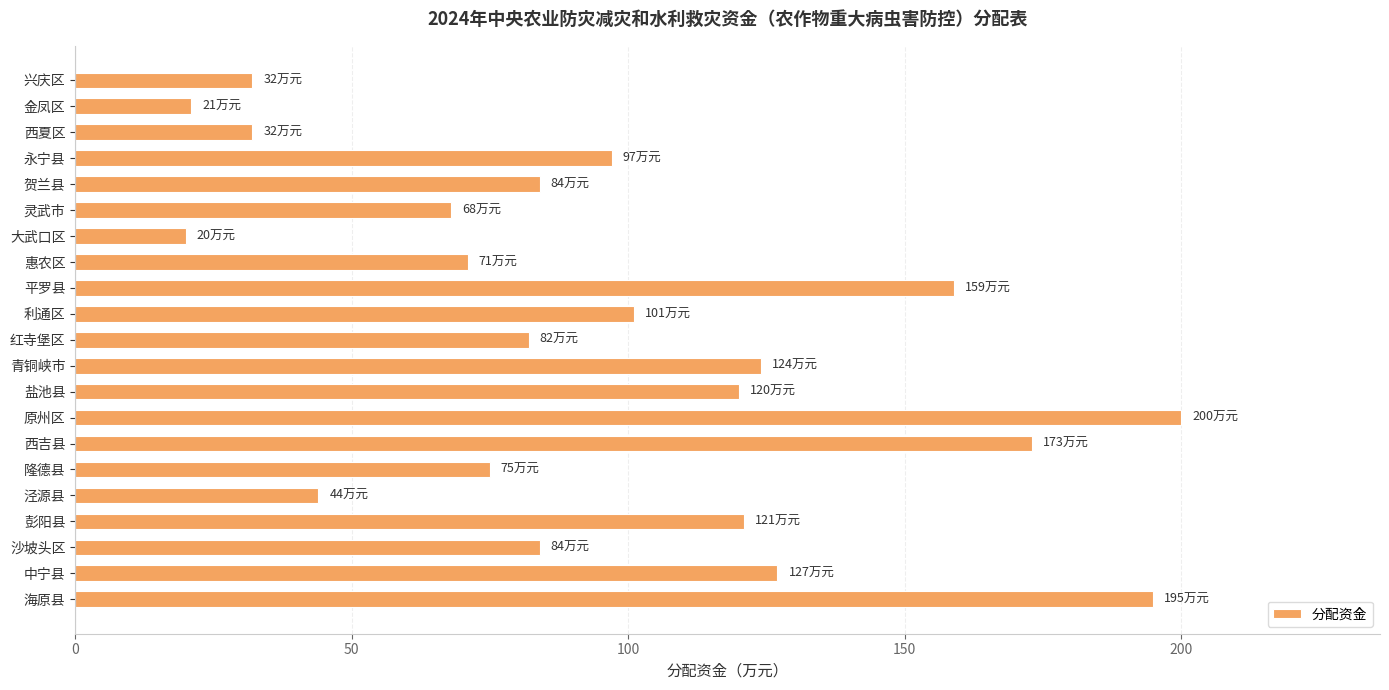

What is the difference between the maximum and second lowest values?

179